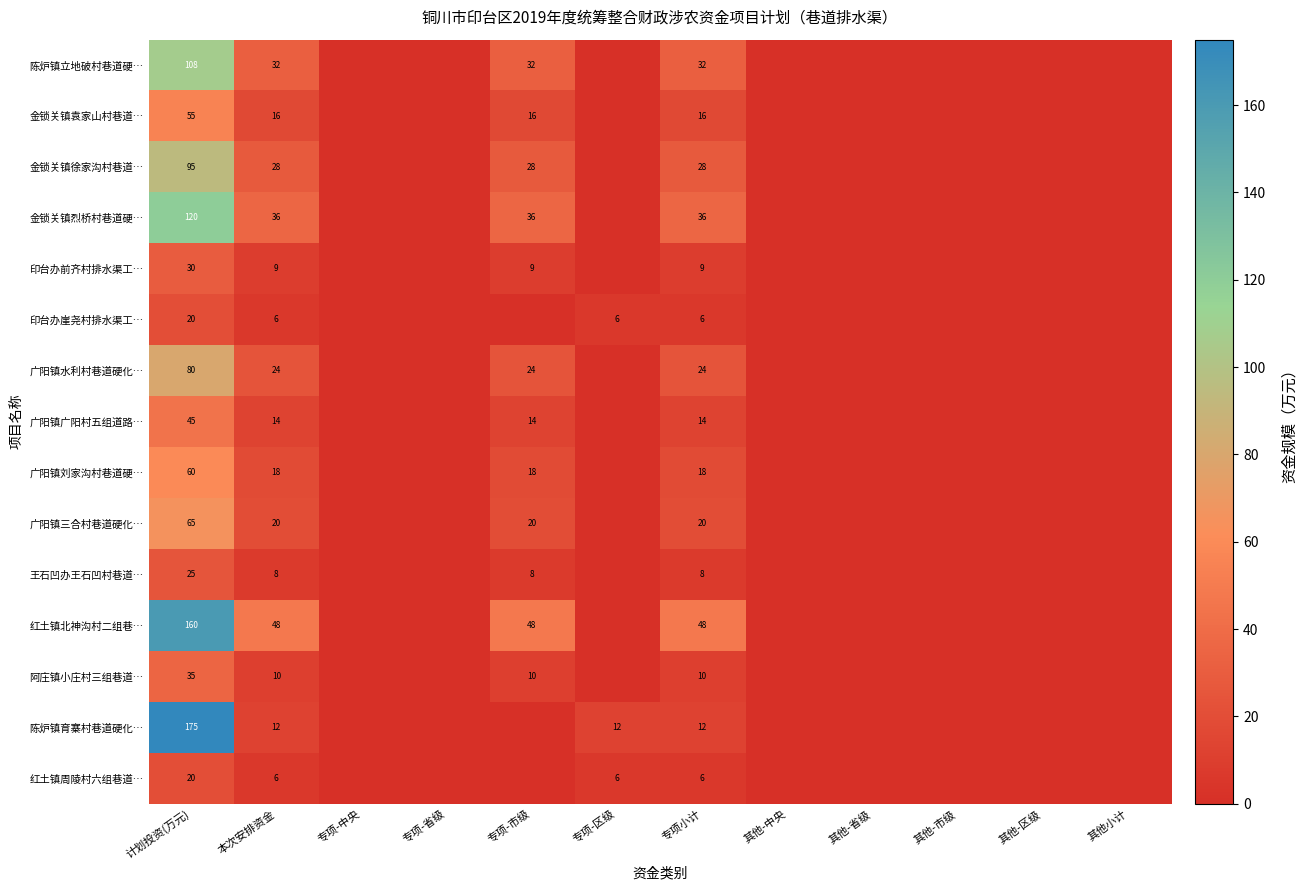

How many series are shown in this chart?

15